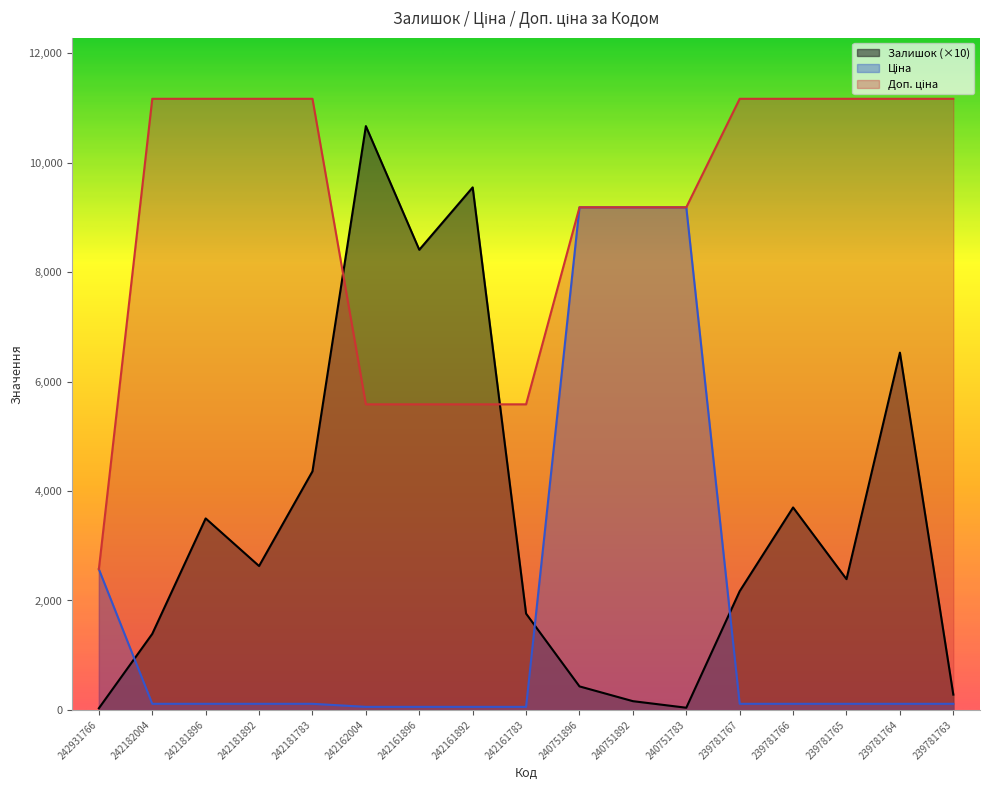

How many data points in Залишок are less than 2390?

8